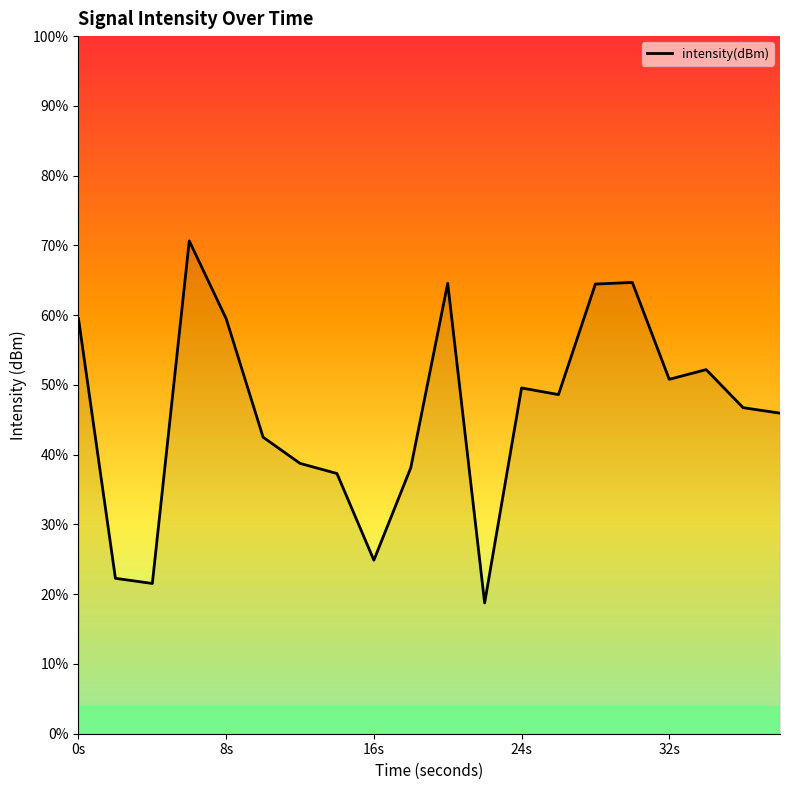

Reading left to right, what are all the values shown in this chart?

-128.2	-145.0	-145.3	-123.2	-128.2	-135.9	-137.6	-138.2	-143.8	-137.8	-125.9	-146.6	-132.7	-133.1	-126.0	-125.9	-132.1	-131.5	-134.0	-134.3